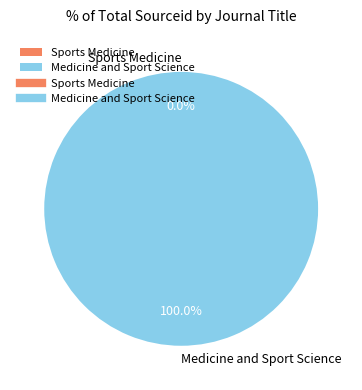

Which slice is the largest?

Medicine and Sport Science